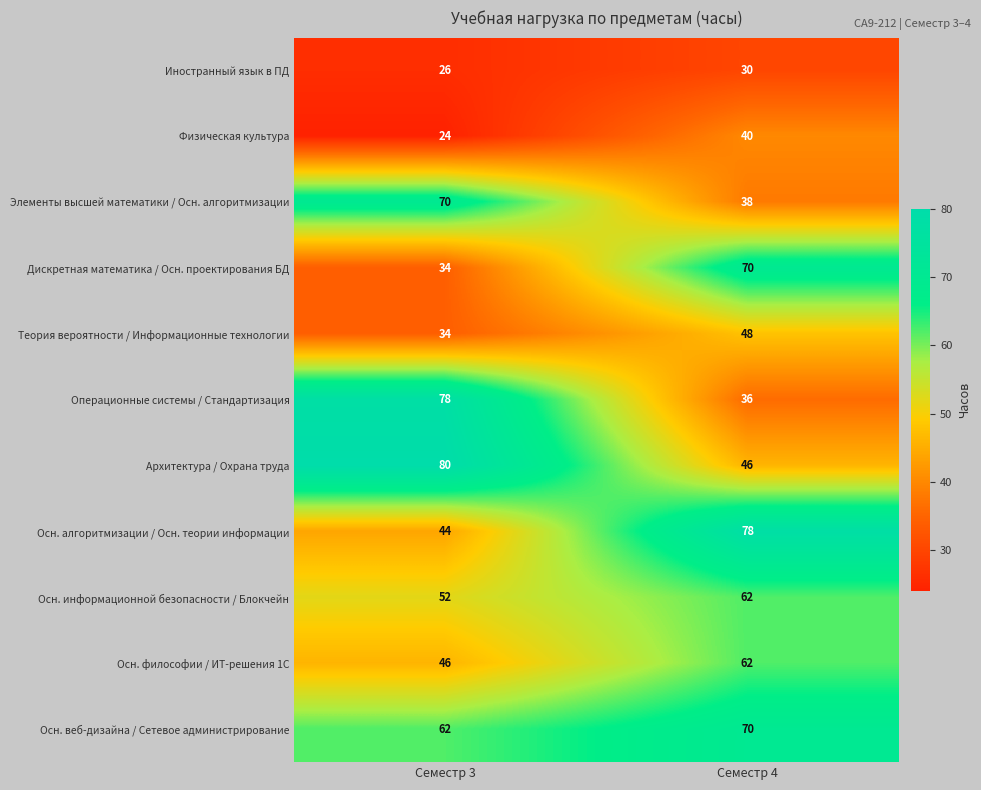

Is it true that Элементы высшей математики / Осн. алгоритмизации equals 38 at Семестр 3?

False